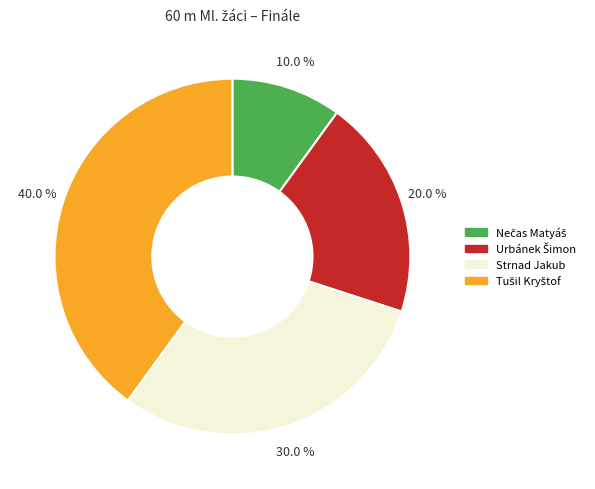

How much of the chart is everything except Strnad Jakub?

70.0%